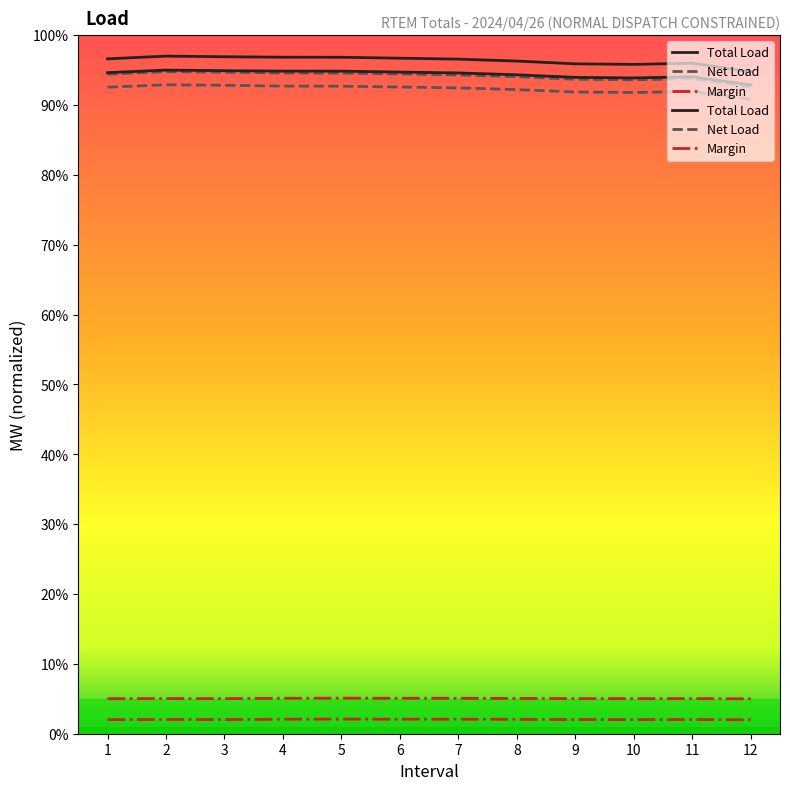

True or false: Net Load and Margin intersect in this chart.

False